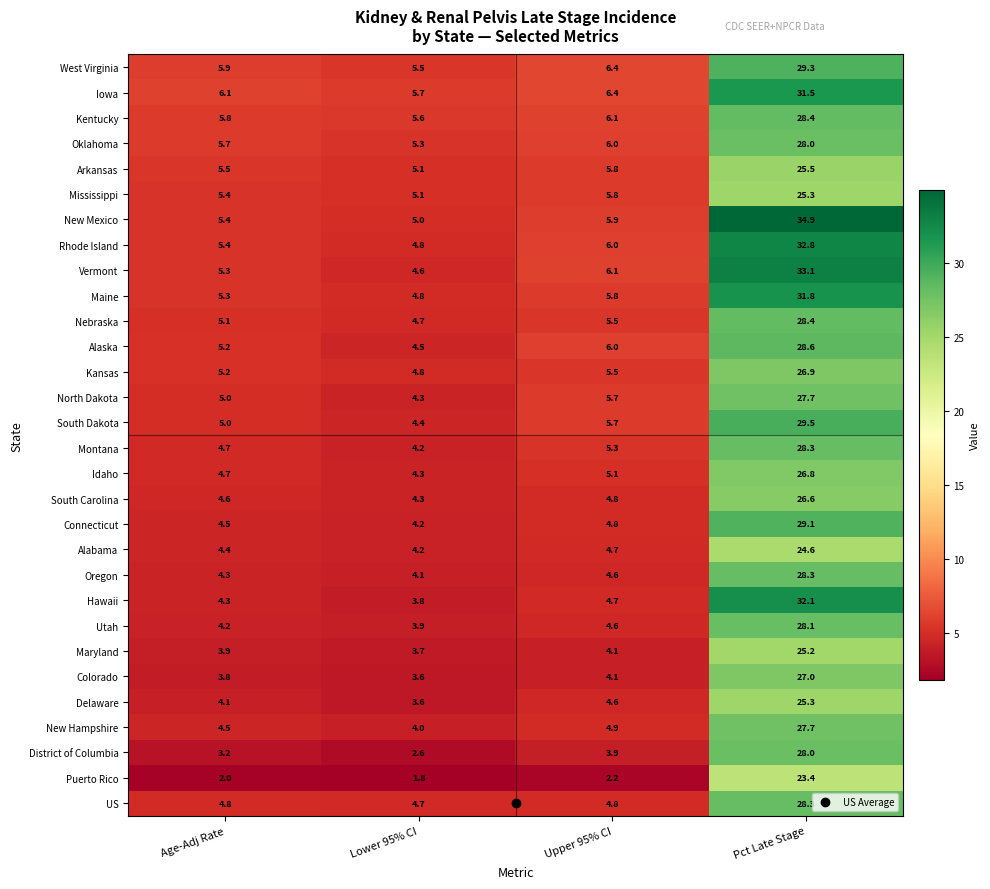

List the labels in order of Rhode Island value, smallest first.

Lower 95% CI, Age-Adj Rate, Upper 95% CI, Pct Late Stage